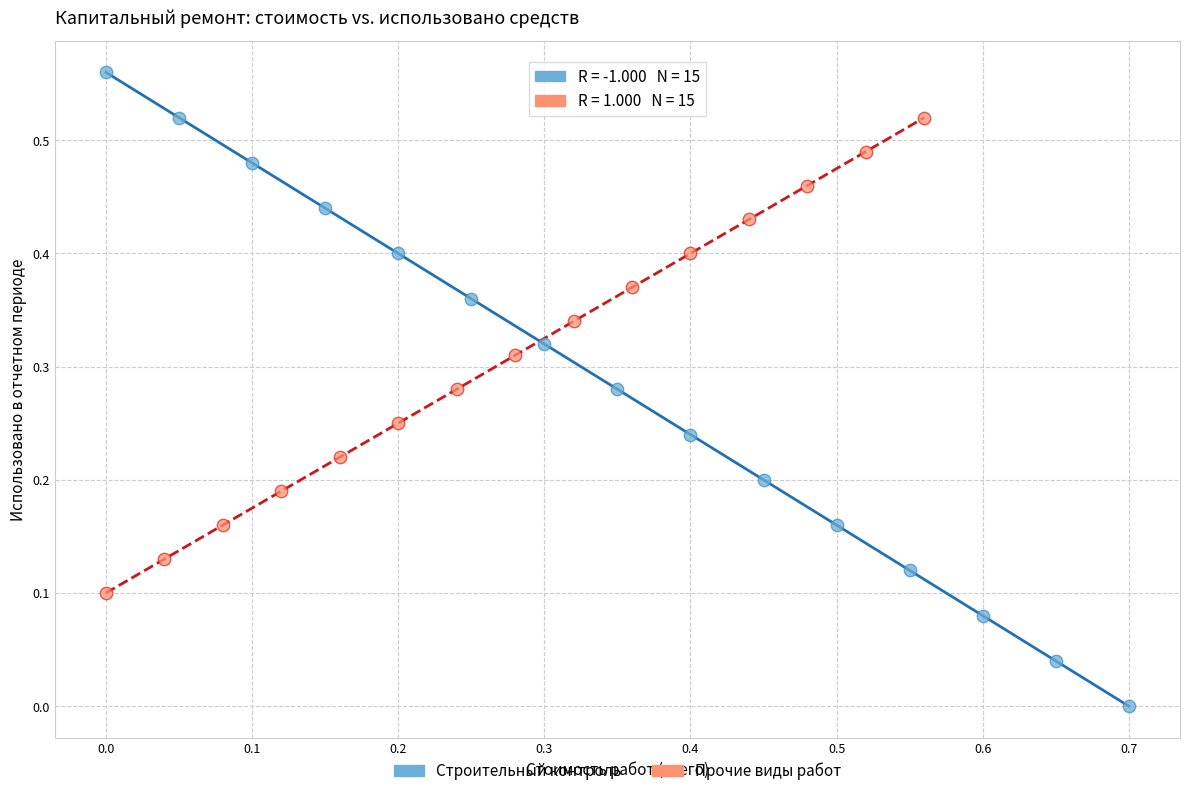

Which series reaches the maximum Y coordinate?

Строительный контроль